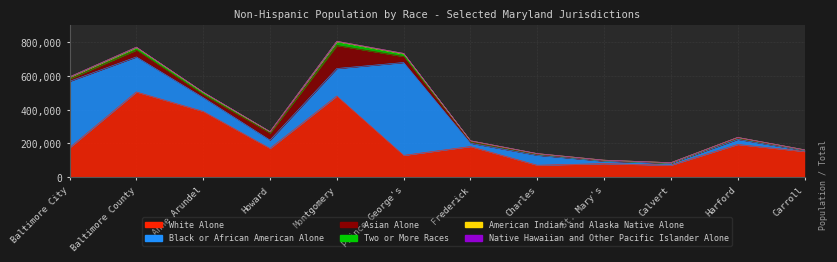

Between Anne Arundel and Carroll, which series saw the biggest shift?

White Alone